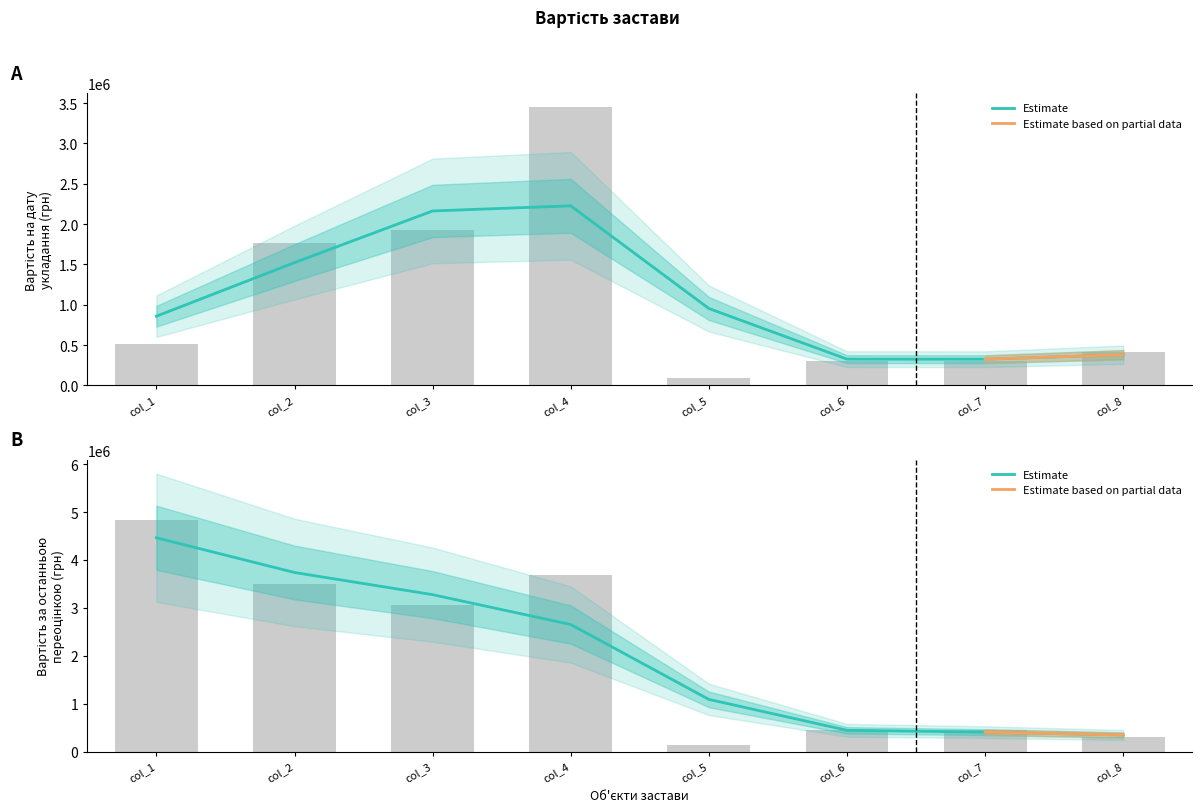

Is the value of Вартість застави на дату укладання at col_7 greater than the value of Вартість застави відповідно до останньої переоцінки at col_3?

No